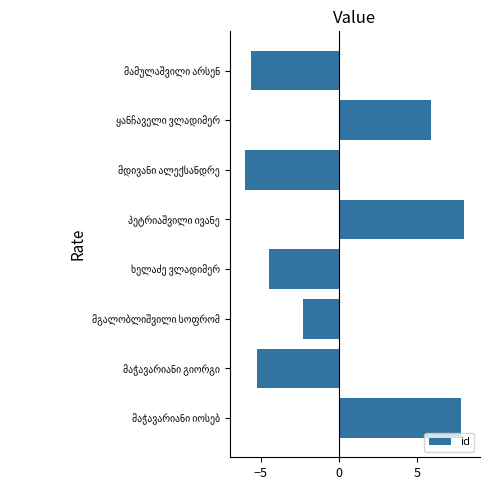

What is the greatest value displayed?

8.0